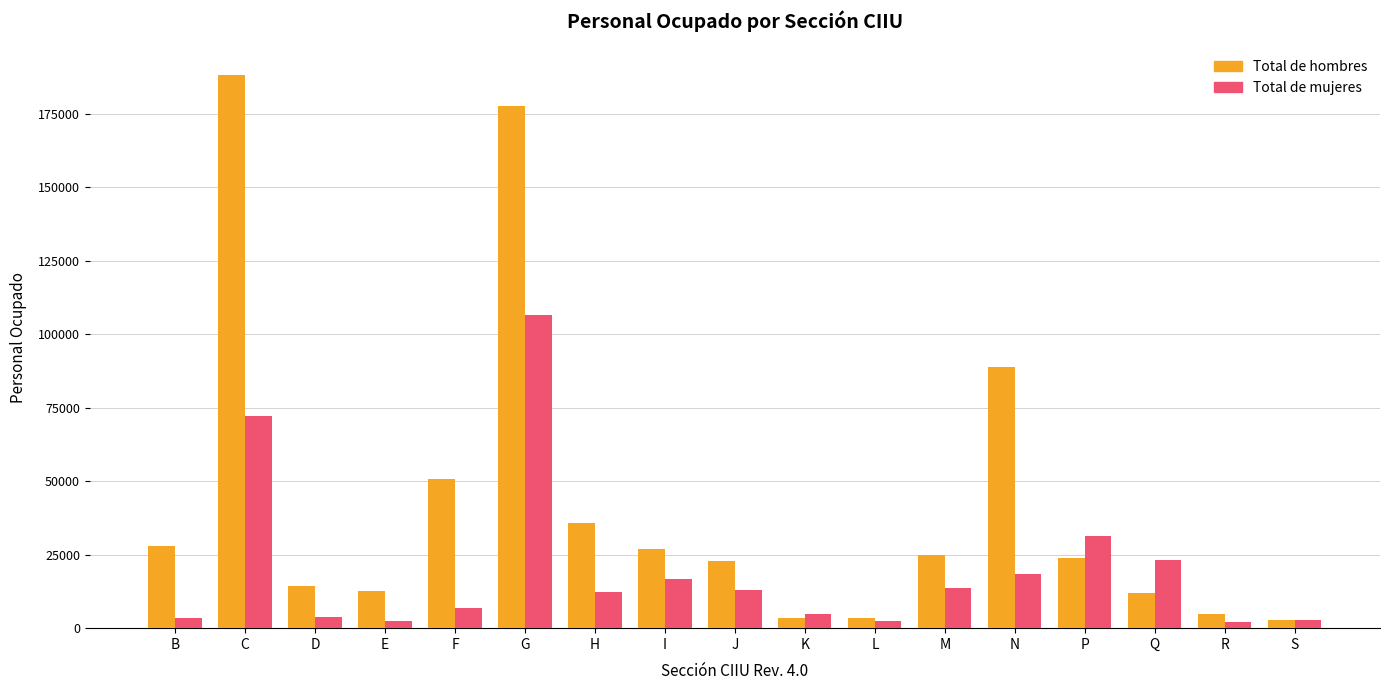

What is the label of the 7th bar from the right?

L